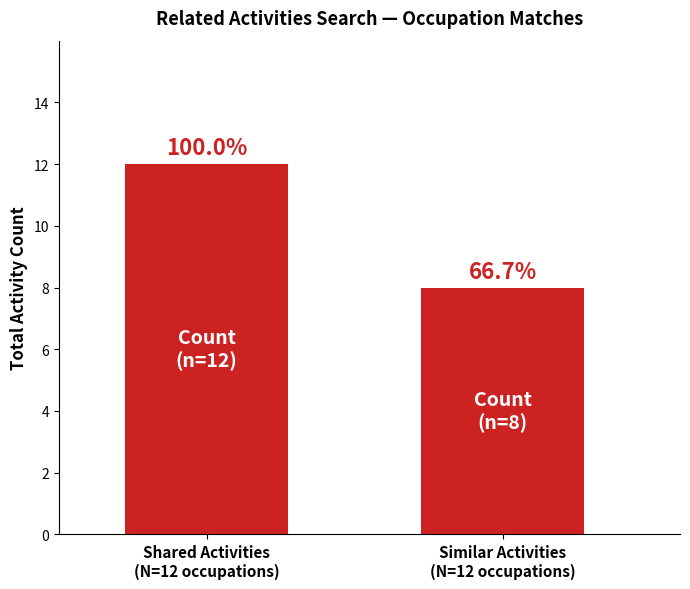

Reading left to right, what are all the values shown in this chart?

Shared Activities
(N=12 occupations)=12	Similar Activities
(N=12 occupations)=8